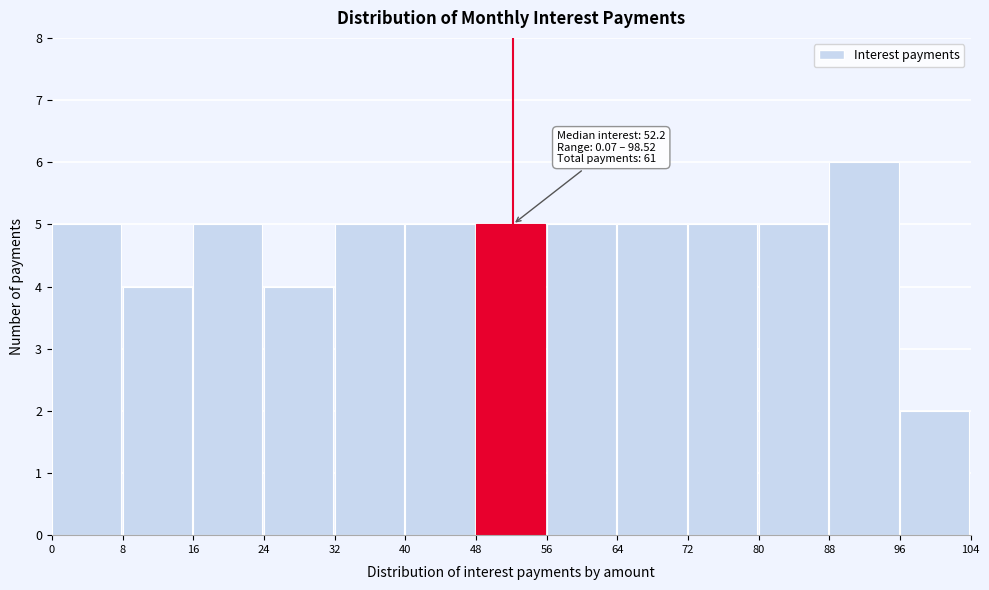

Over which range of the x-axis is the bar tallest?

88 to 96